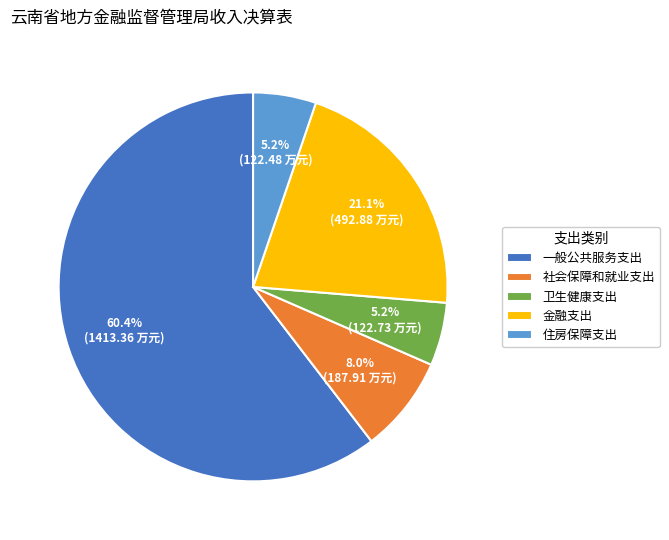

True or false: 卫生健康支出 accounts for 5% of the total.

True